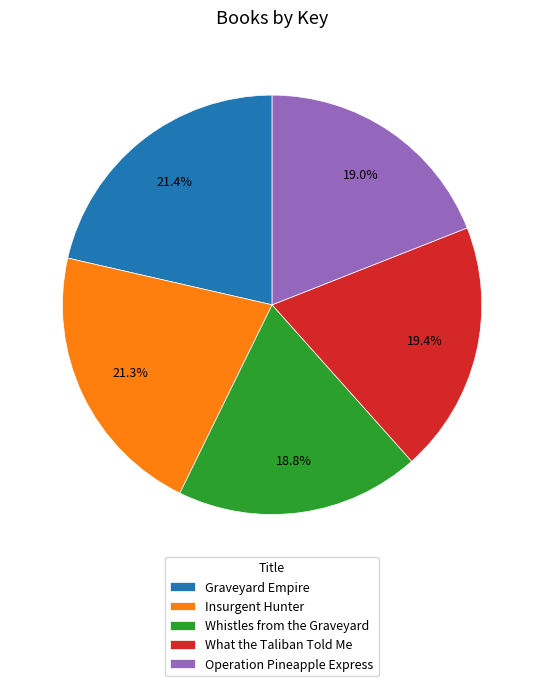

Between Insurgent Hunter and Operation Pineapple Express, which is larger?

Insurgent Hunter